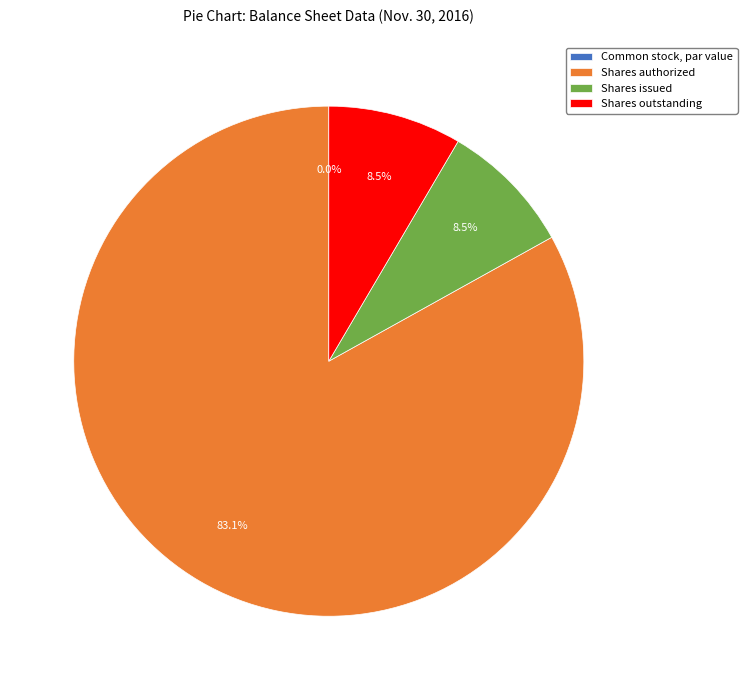

The Common stock, shares authorized slice represents 96% of the pie. True or false?

False